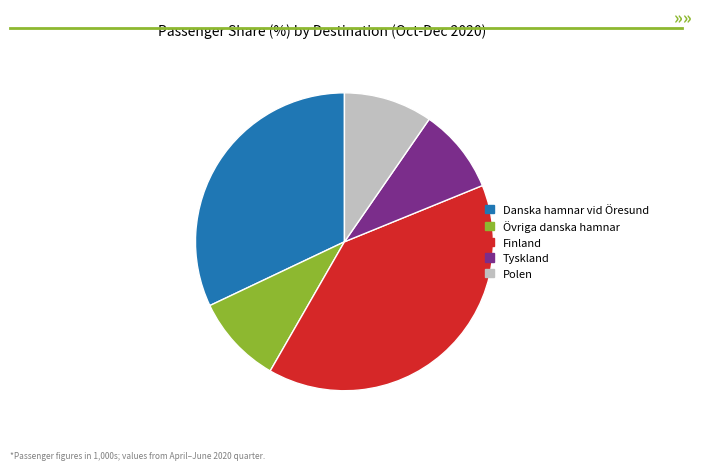

The Finland slice represents 54% of the pie. True or false?

False